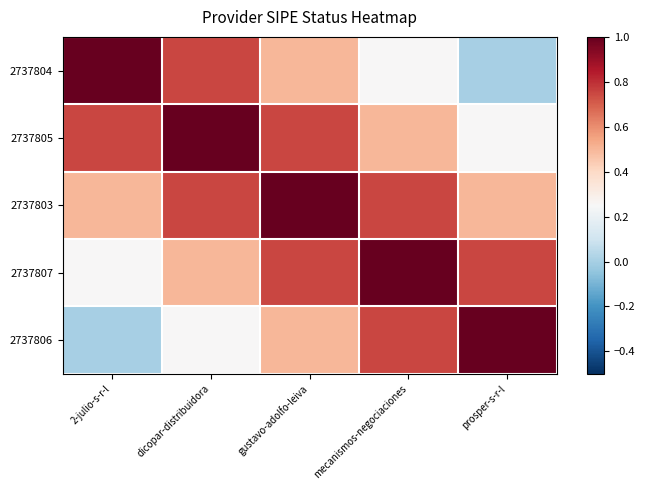

Reading left to right, list all the values displayed in this chart.

2737804: 2-julio-s-r-l=1.0	dicopar-distribuidora=0.8	gustavo-adolfo-leiva=0.5	mecanismos-negociaciones=0.2	prosper-s-r-l=0.0
2737805: 2-julio-s-r-l=0.8	dicopar-distribuidora=1.0	gustavo-adolfo-leiva=0.8	mecanismos-negociaciones=0.5	prosper-s-r-l=0.2
2737803: 2-julio-s-r-l=0.5	dicopar-distribuidora=0.8	gustavo-adolfo-leiva=1.0	mecanismos-negociaciones=0.8	prosper-s-r-l=0.5
2737807: 2-julio-s-r-l=0.2	dicopar-distribuidora=0.5	gustavo-adolfo-leiva=0.8	mecanismos-negociaciones=1.0	prosper-s-r-l=0.8
2737806: 2-julio-s-r-l=0.0	dicopar-distribuidora=0.2	gustavo-adolfo-leiva=0.5	mecanismos-negociaciones=0.8	prosper-s-r-l=1.0